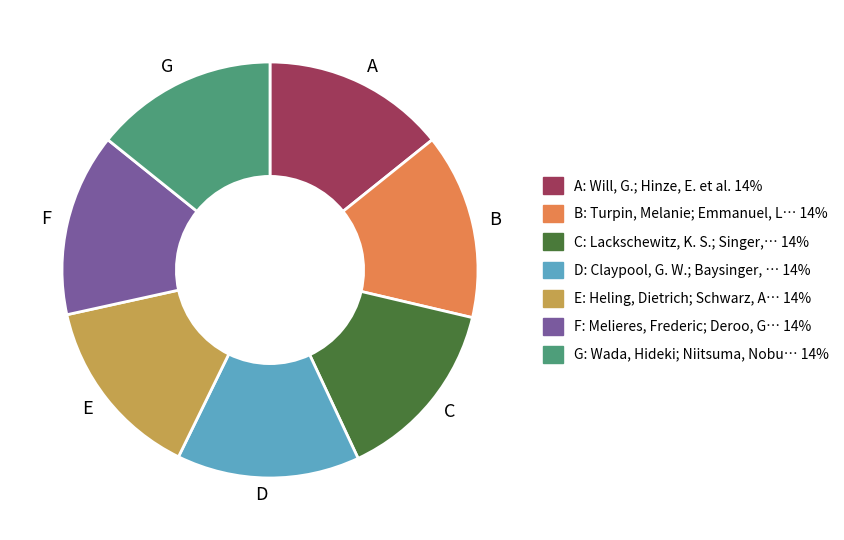

The G slice represents 5% of the pie. True or false?

False